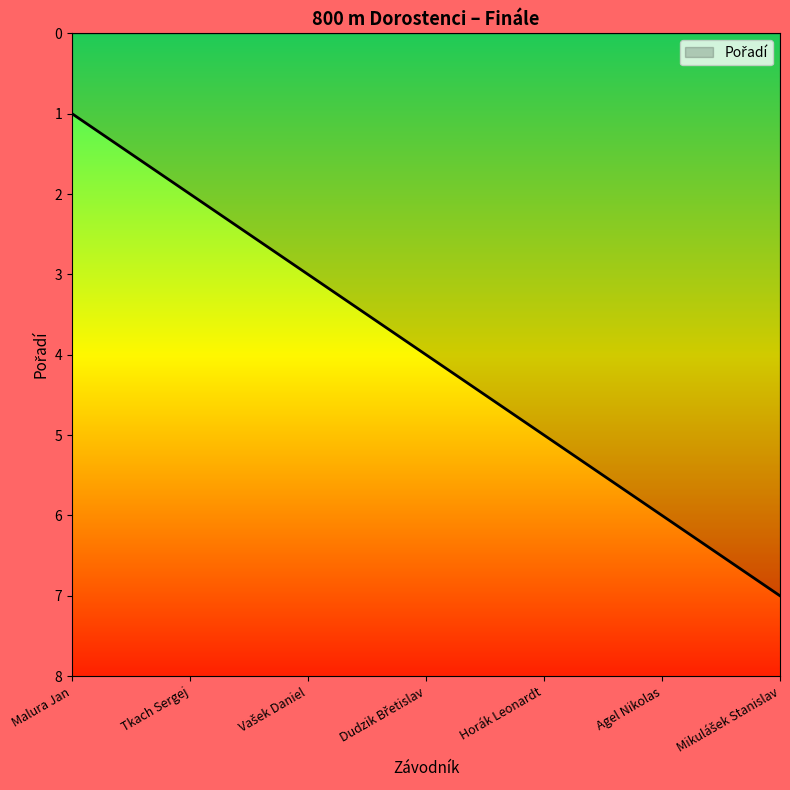

What is the maximum value shown in the chart?

7